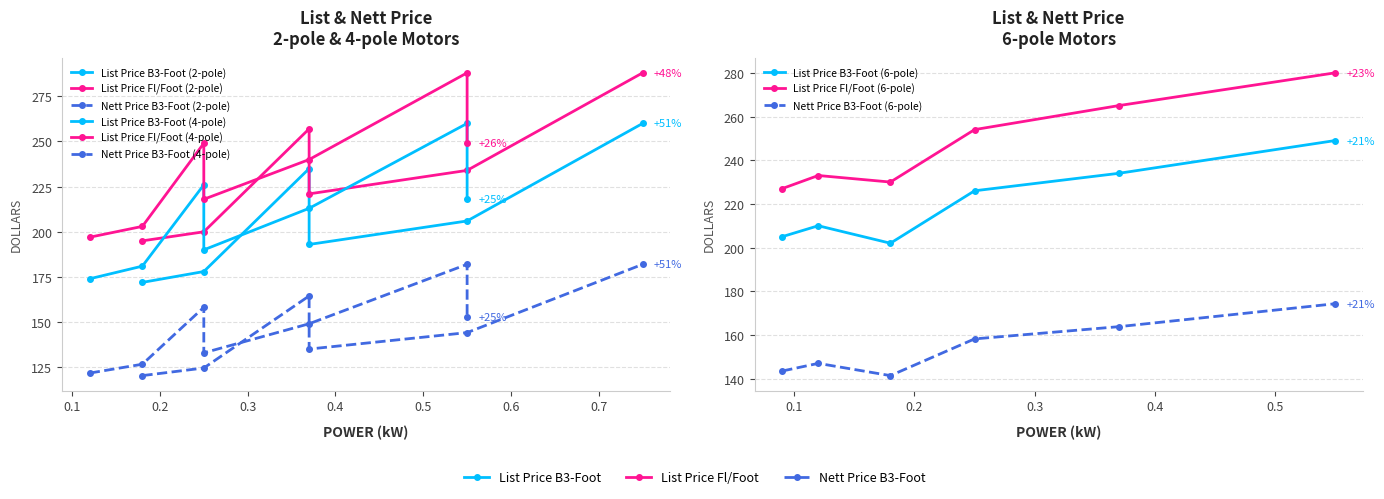

True or false: Nett Price B3-Foot and List Price Fl/Foot cross at least once.

False